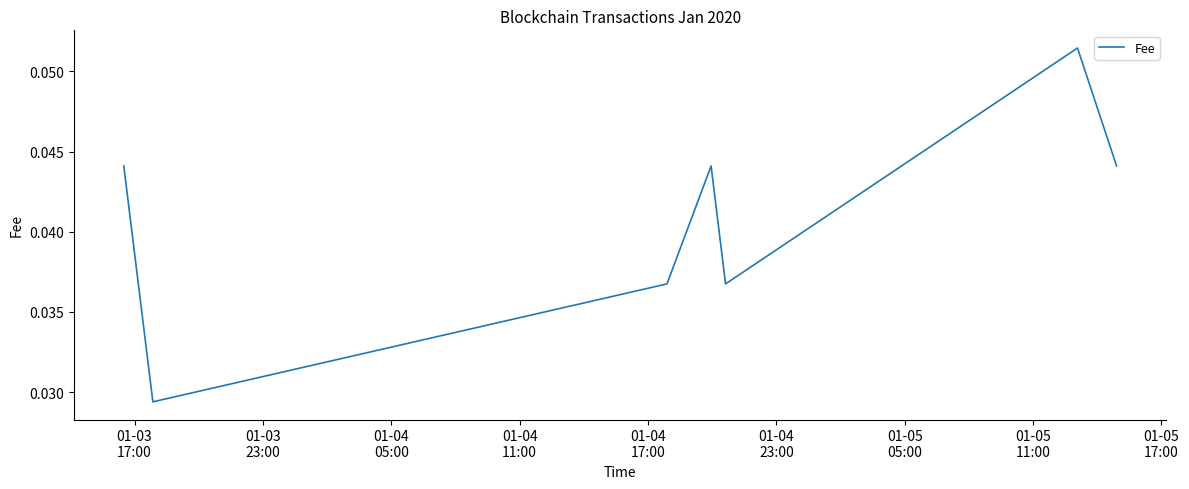

How many interior local valleys (lower than both neighbors) does the data have?

2